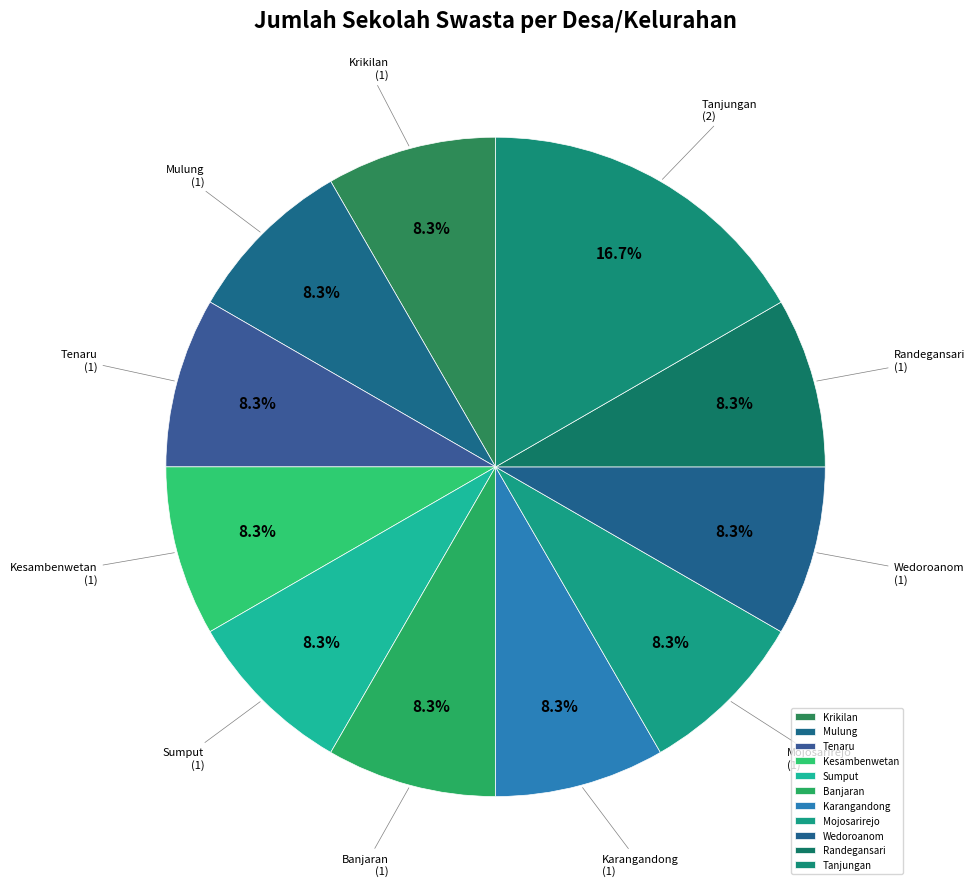

To the nearest percent, what is the average slice percentage?

9%